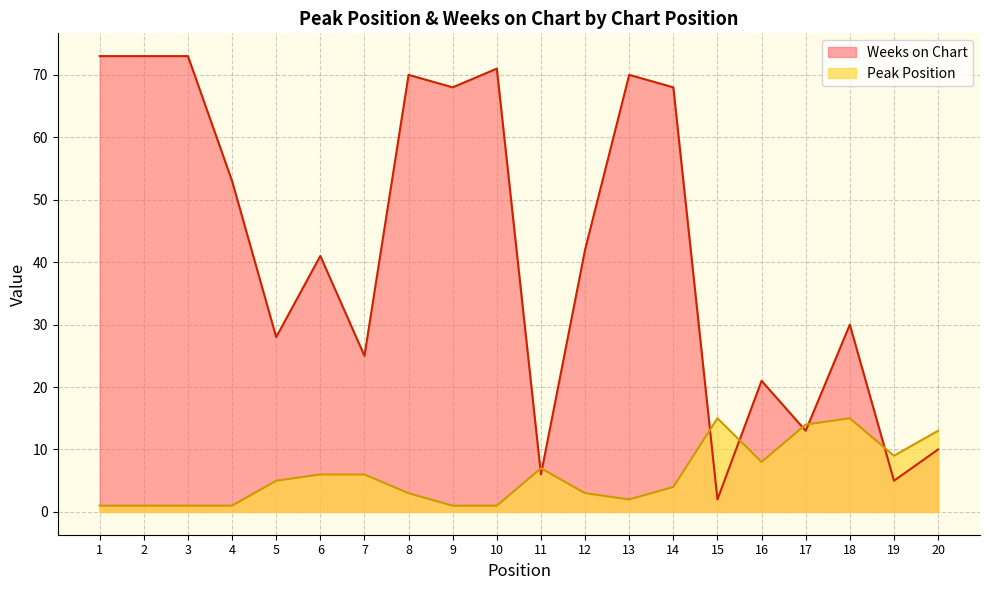

How many lines are shown in the chart?

2